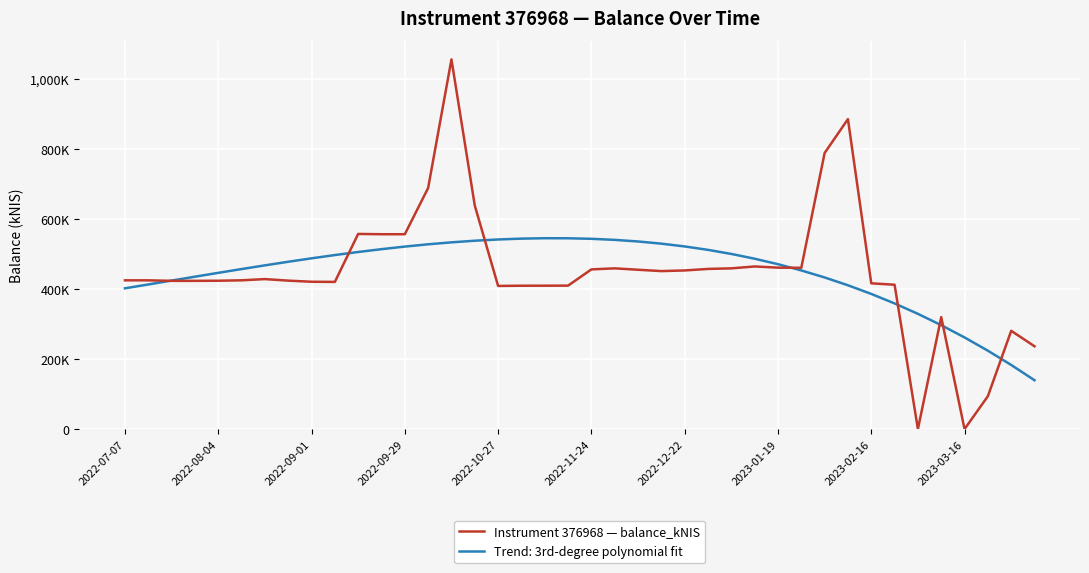

Is this an area chart (filled region under the line)?

No